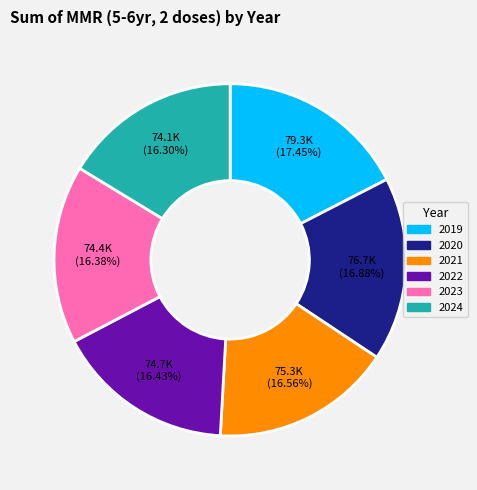

Approximately how many times larger is the value at 2022 compared to 2021?

1.0